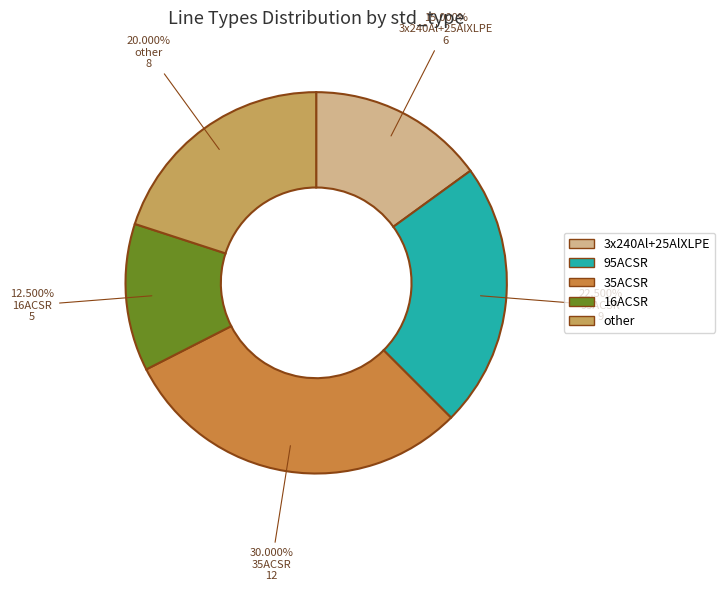

Rank the categories by value from highest to lowest.

35ACSR, 95ACSR, other, 3x240Al+25AlXLPE, 16ACSR